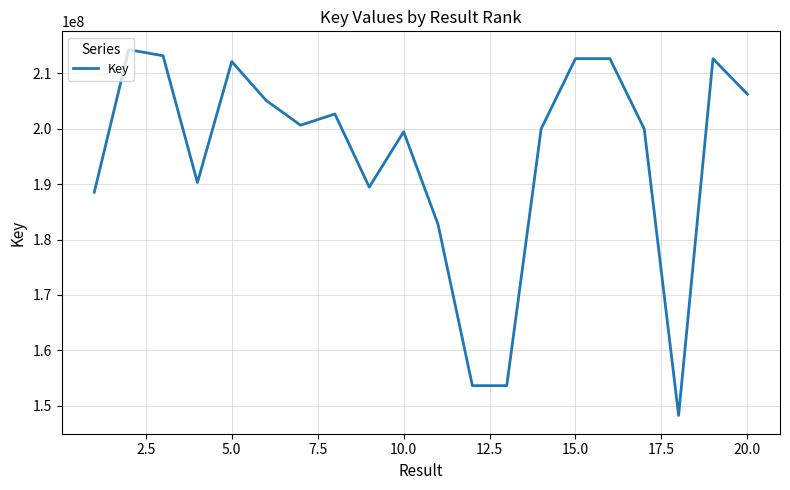

What is the difference between the second highest and second lowest values?

59537410